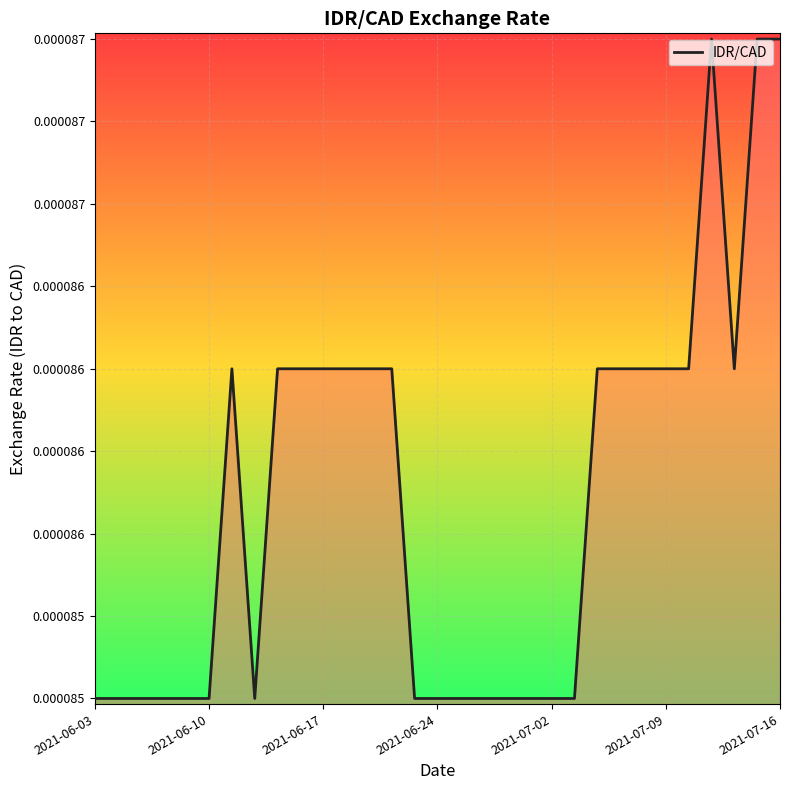

How many interior local peaks (higher than both neighbors) does the data have?

2